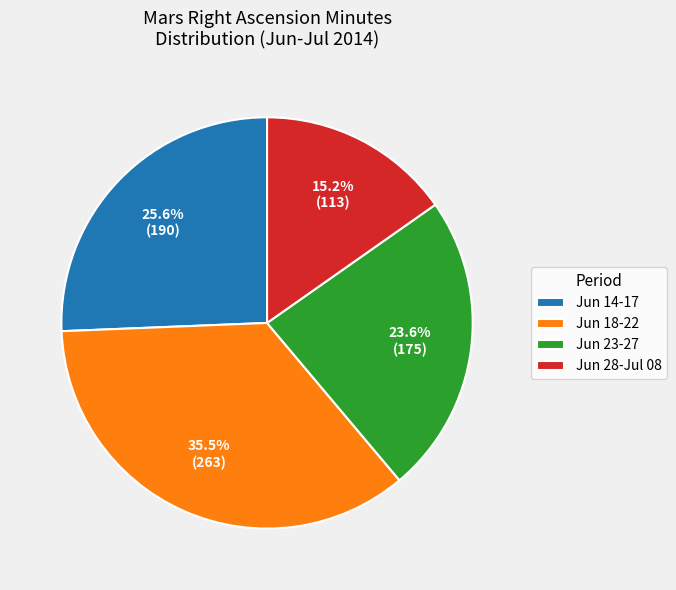

What percentage is the Jun 23-27 slice, to the nearest percent?

24%